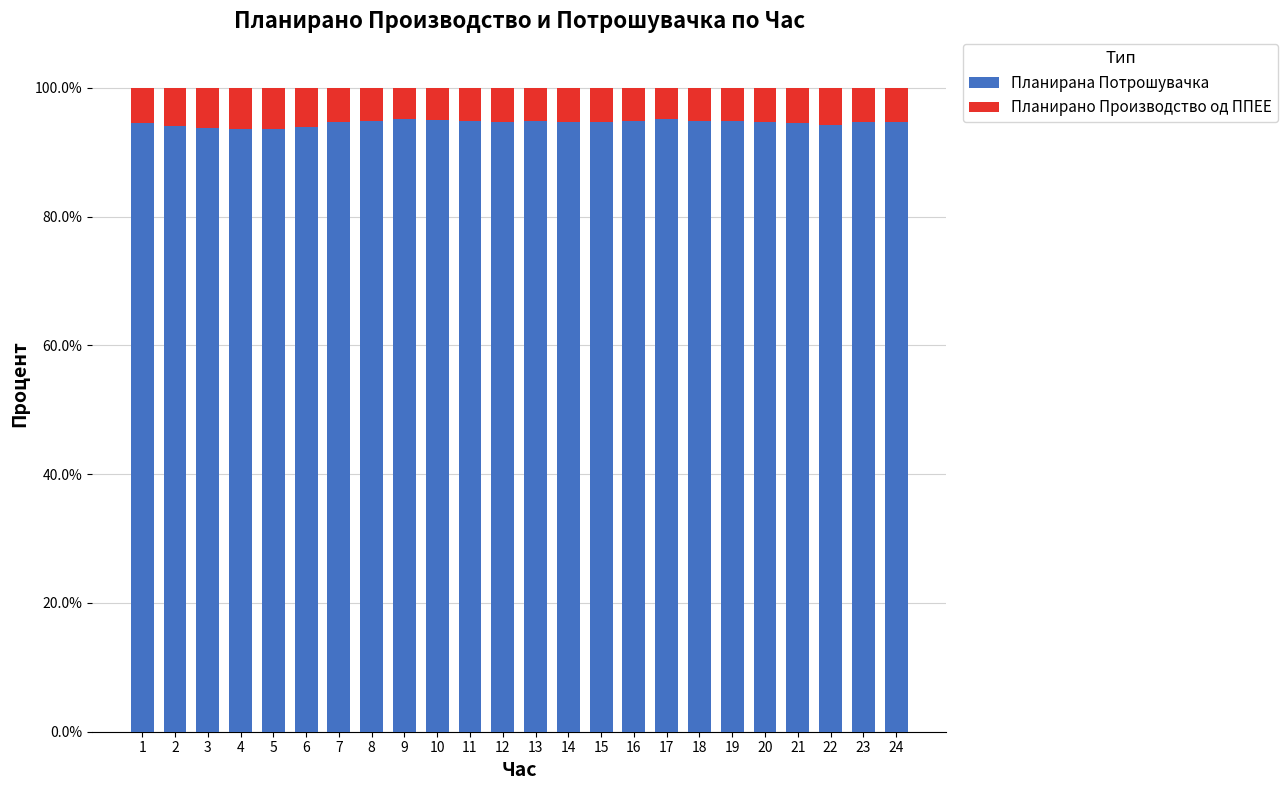

Which series changed the most between 13 and 16?

Планирано Производство од ППЕЕ